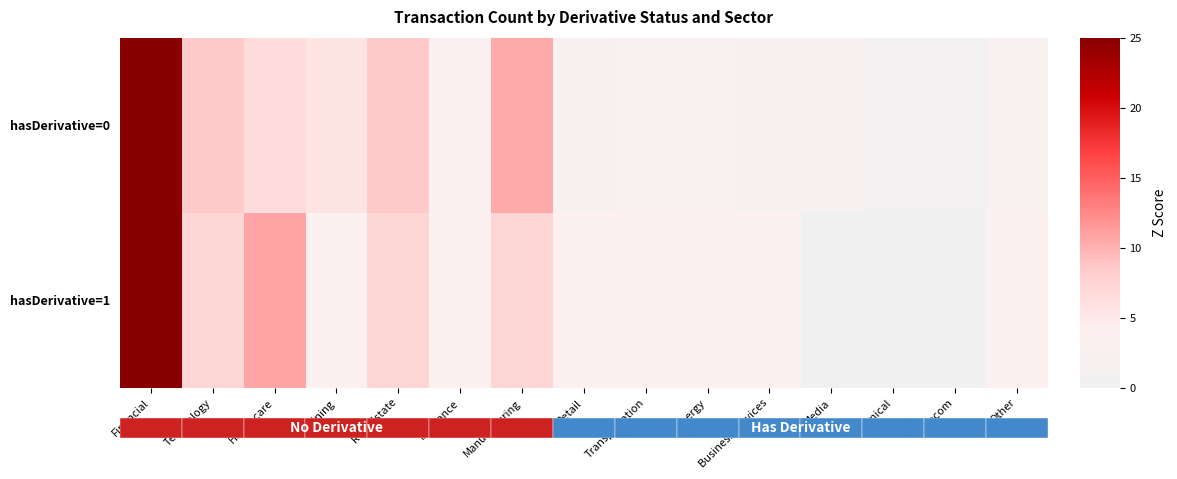

The hasDerivative=0 series shows 8.4 at Technology. True or false?

True